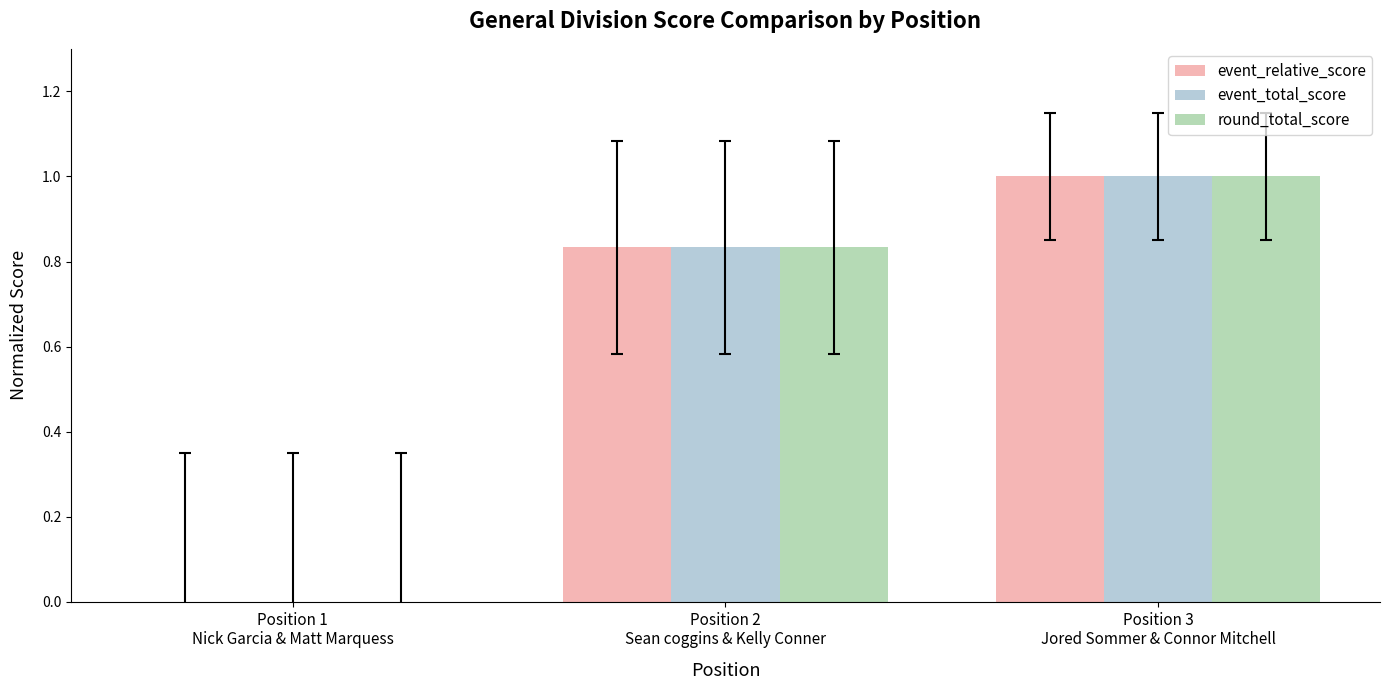

The round_total_score series shows 1.8 at Position 3
Jored Sommer & Connor Mitchell. True or false?

False